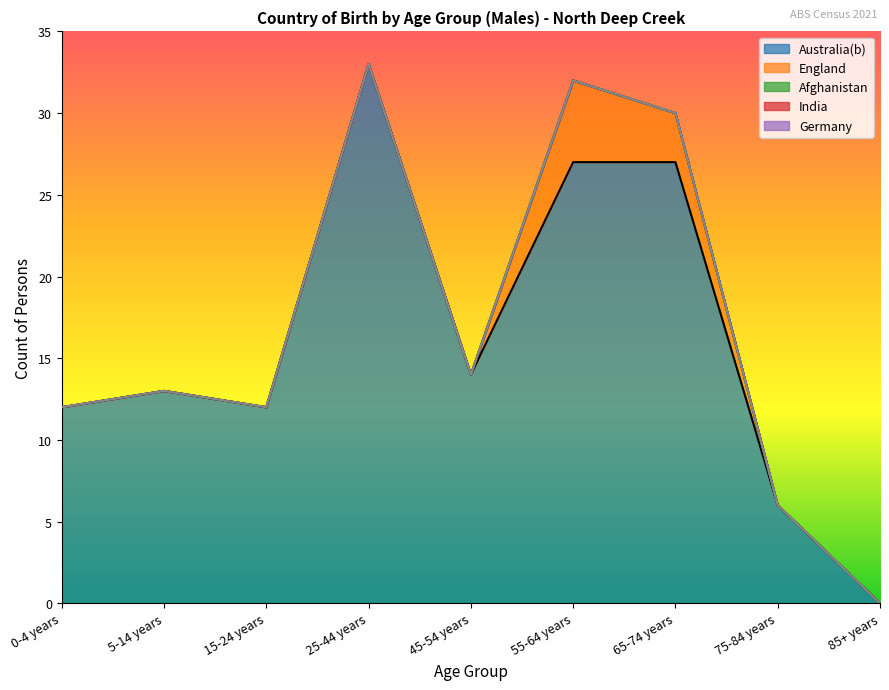

Which has a higher value, 75-84 years or 5-14 years?

5-14 years